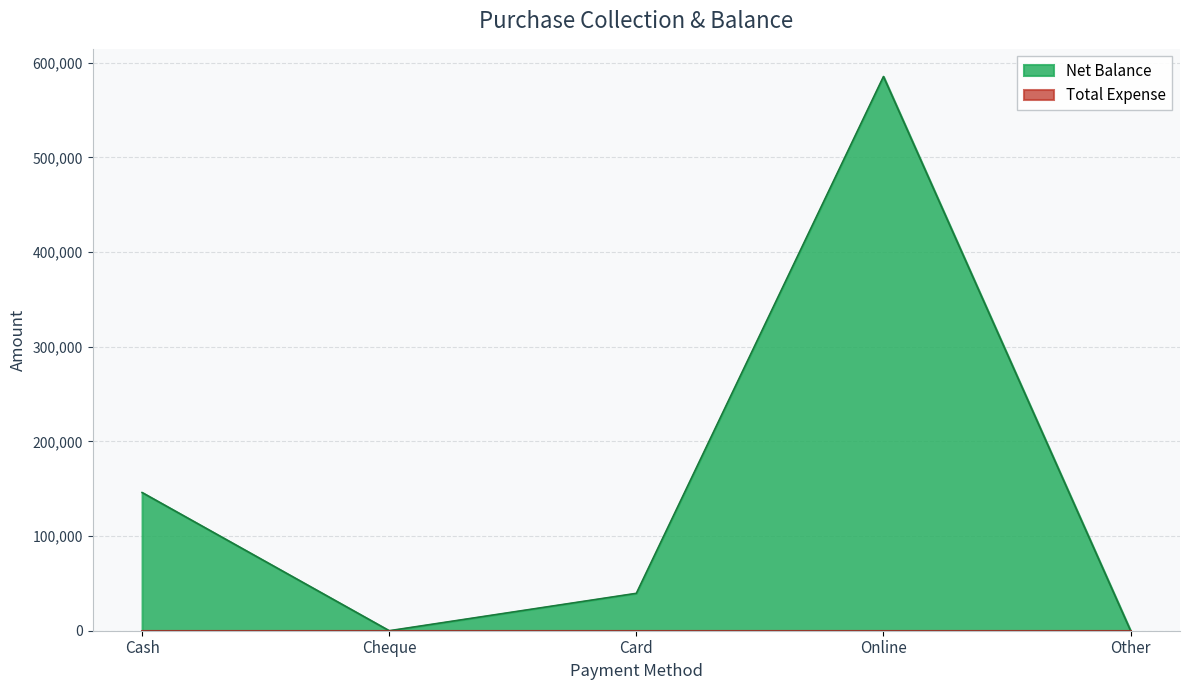

Reading right to left, what are all the values shown in this chart?

Other=0	Online=585350	Card=39500	Cheque=0	Cash=145950